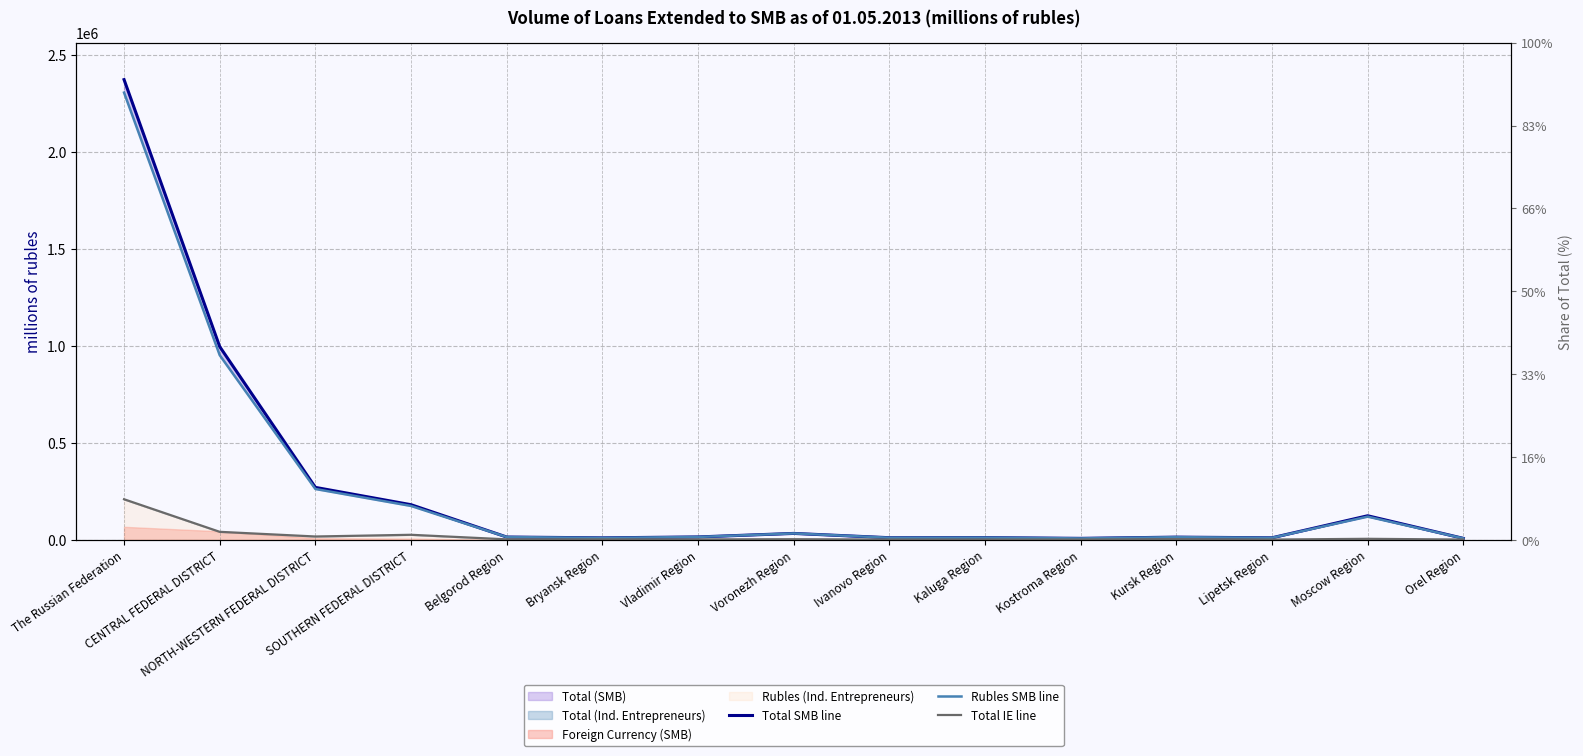

Where is Rubles SMB line nearest to the value 1156608?

CENTRAL FEDERAL DISTRICT